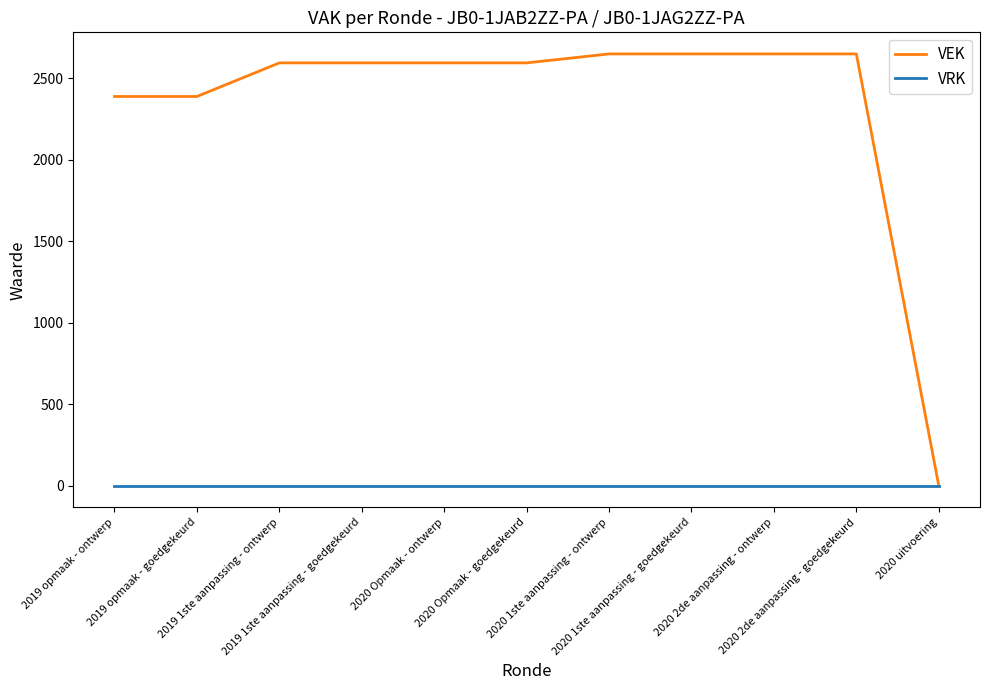

Is the value of VRK at 2020 Opmaak - ontwerp greater than the value of VEK at 2020 Opmaak - ontwerp?

No